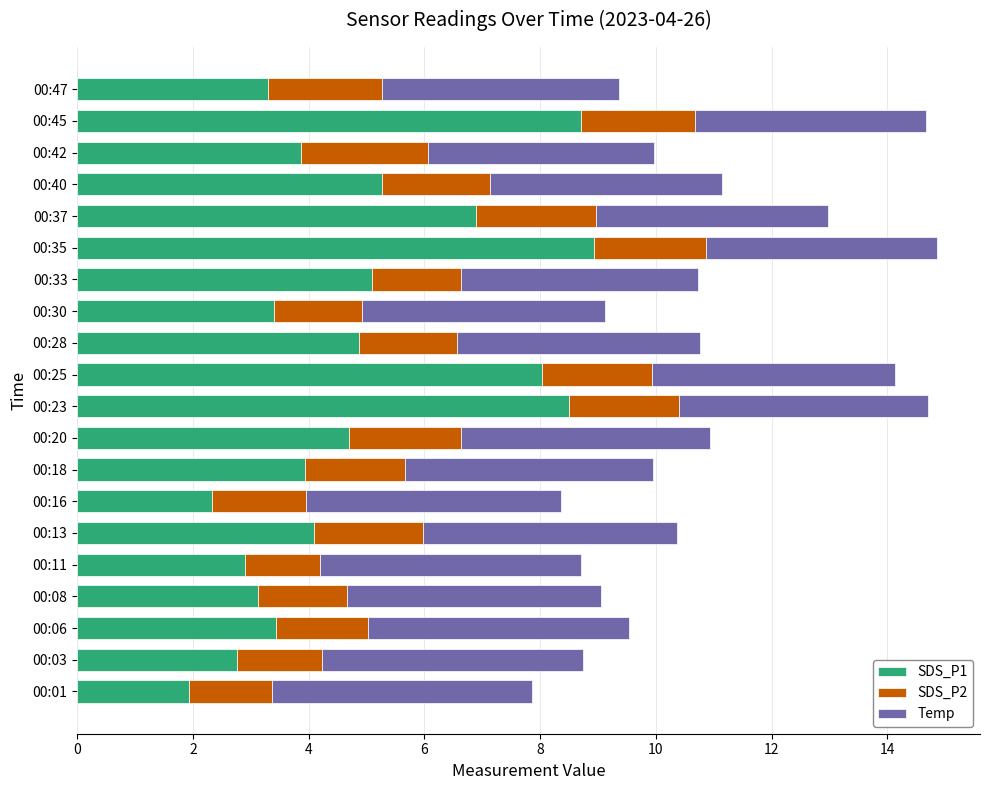

The SDS_P1 series shows 4.9 at 00:28. True or false?

True